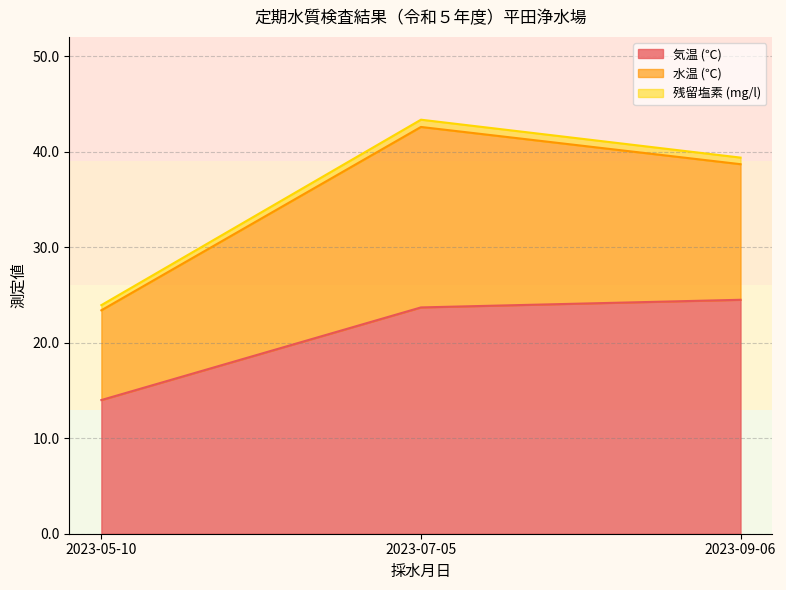

True or false: 気温 (℃) has a value of 23.7 at 2023-07-05.

True